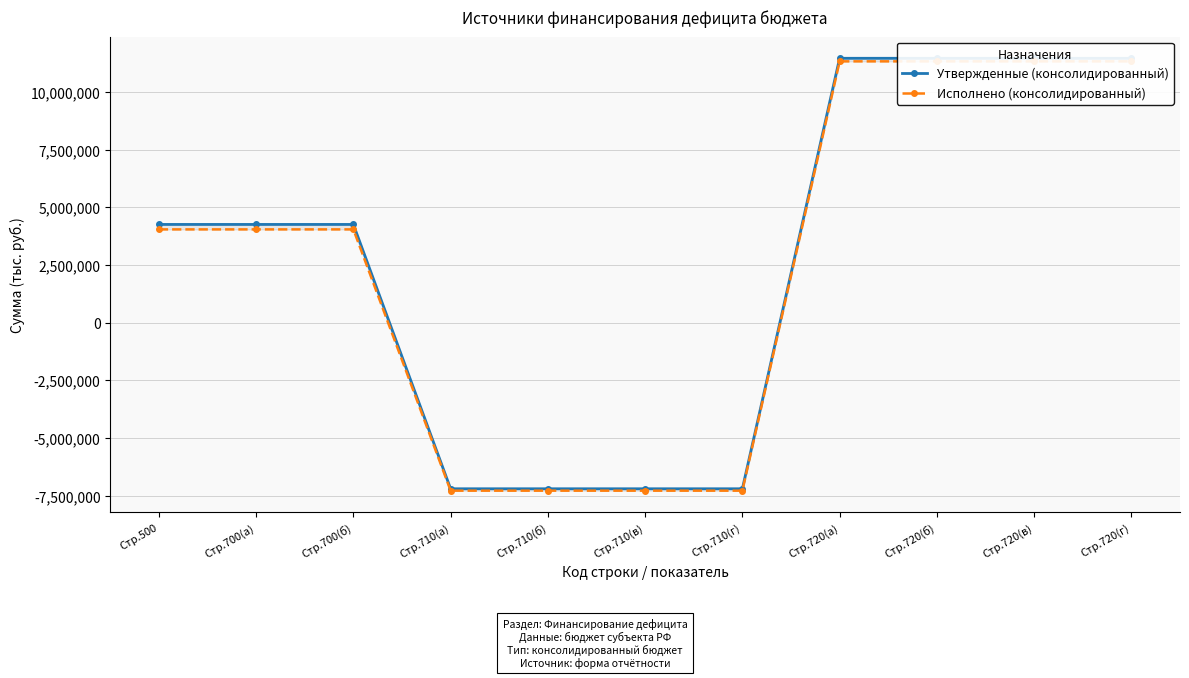

The value of Утвержденные (консолидированный) at Стр.710(а) is -12070026.1. True or false?

False